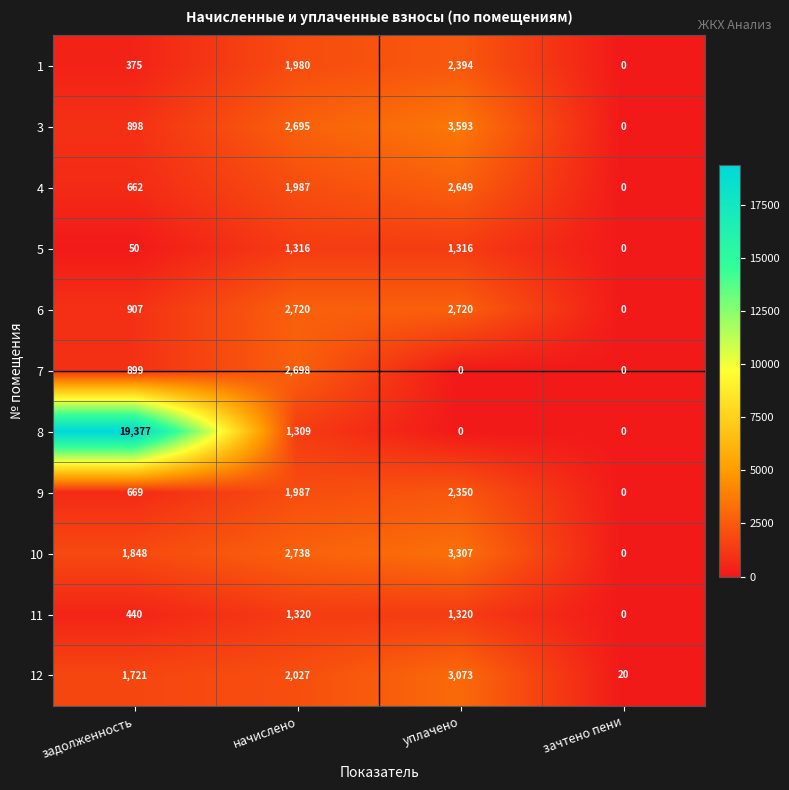

What is the sum of the 10 values at зачтено пени and уплачено?

3307